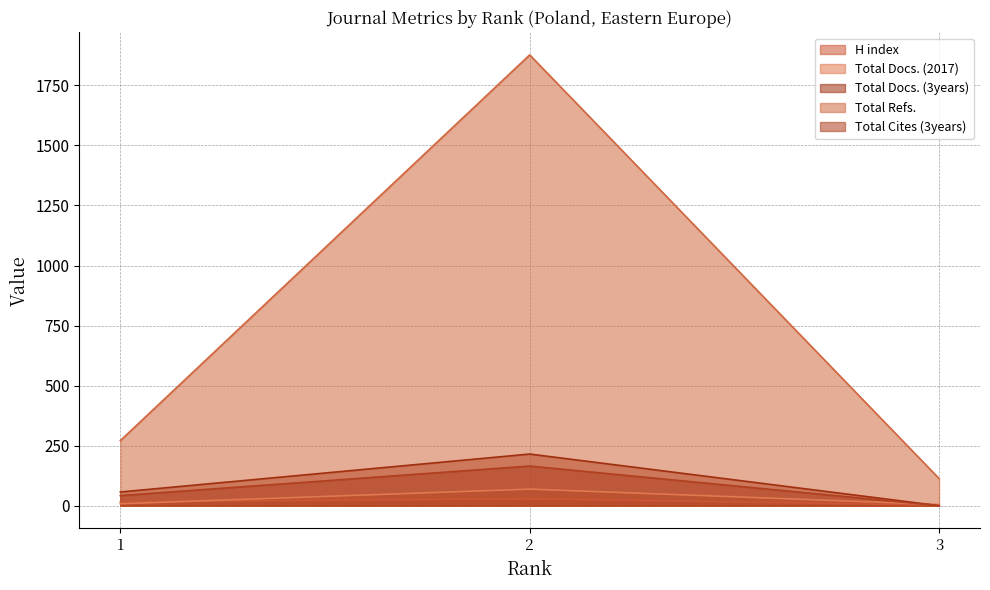

At how many categories does at least one series exceed 335?

1